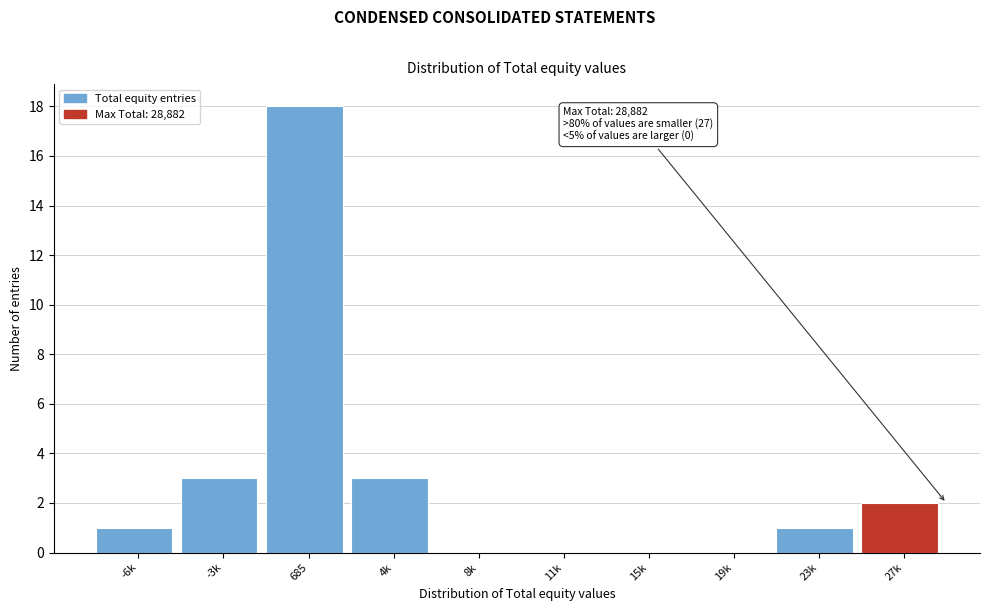

Reading right to left, what are all the values shown in this chart?

27k=2	23k=1	19k=0	15k=0	11k=0	8k=0	4k=3	685=18	-3k=3	-6k=1